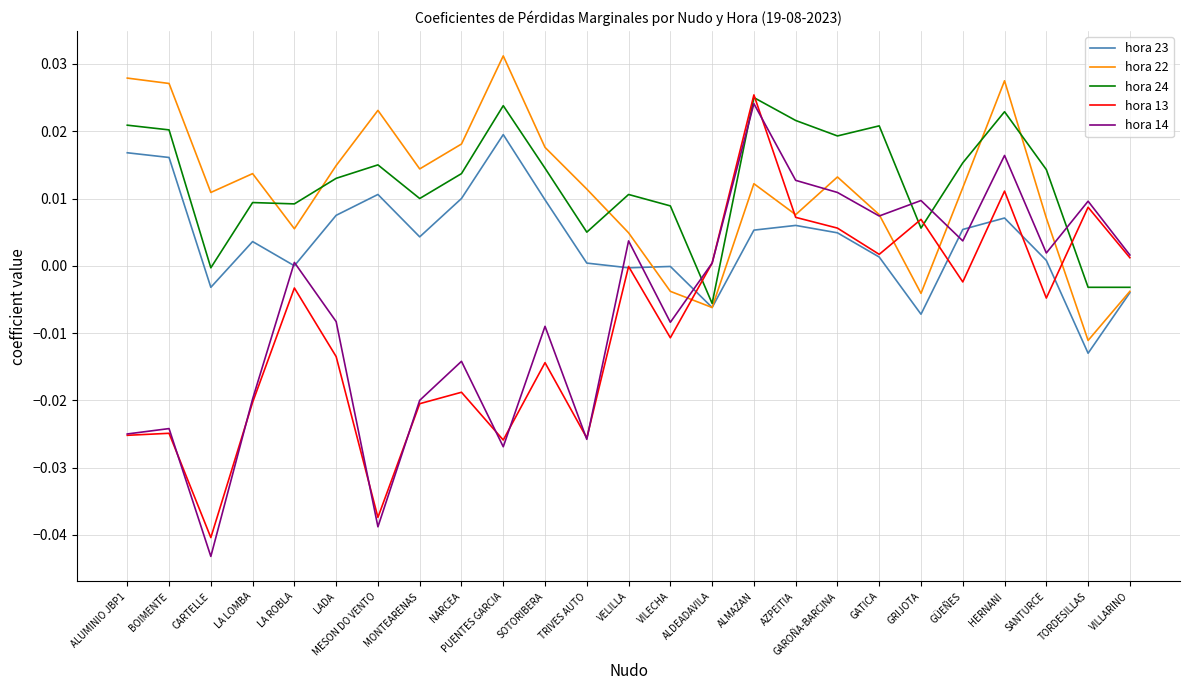

Is the value of hora 24 at SOTORIBERA greater than the value of hora 22 at ALDEADAVILA?

Yes